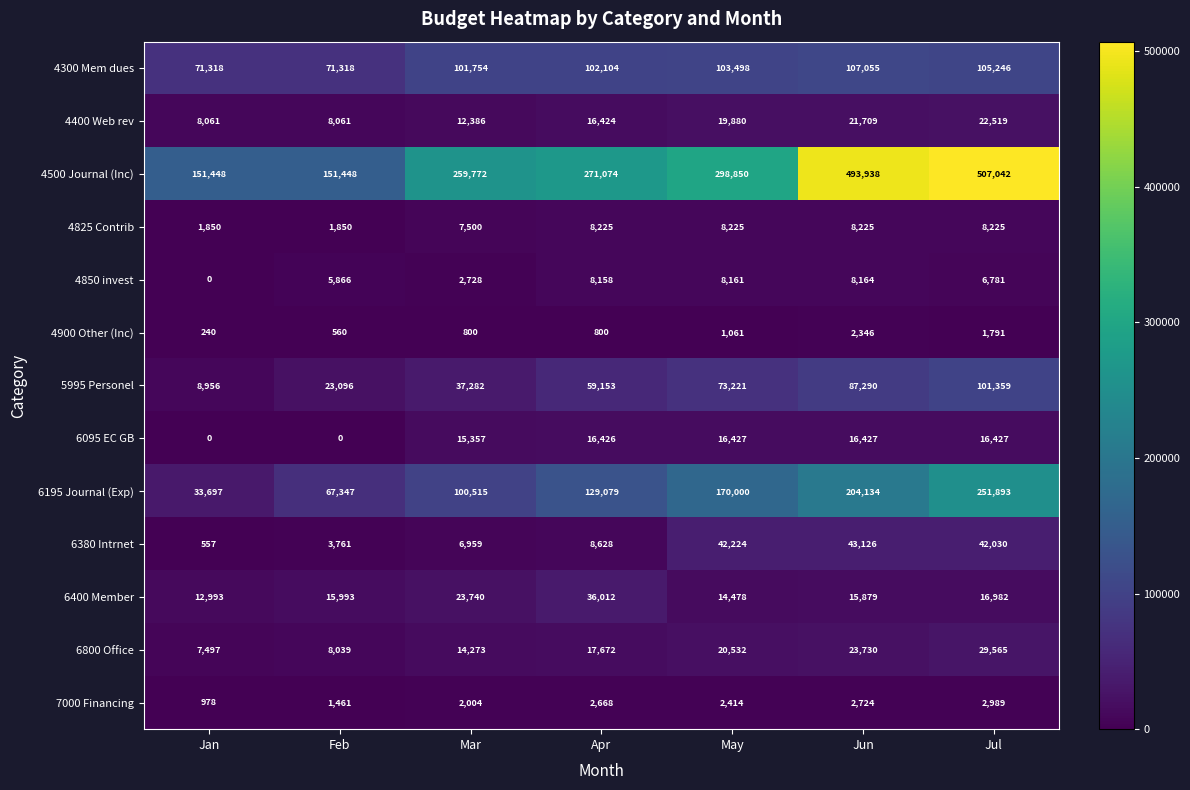

What is the sum of the 6400 Member values at Jul and May?

31460